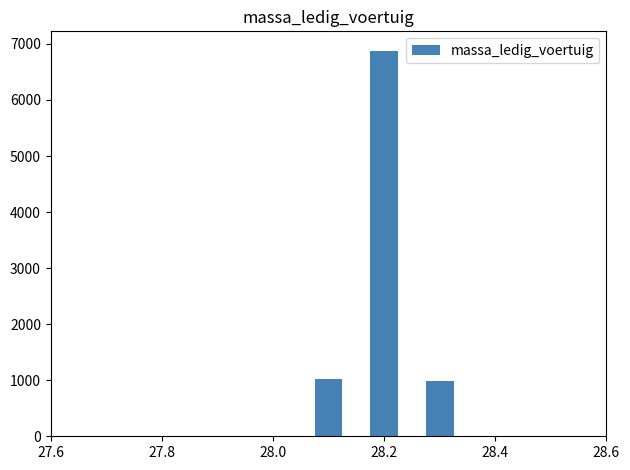

What is the difference between the maximum and minimum values?

5898